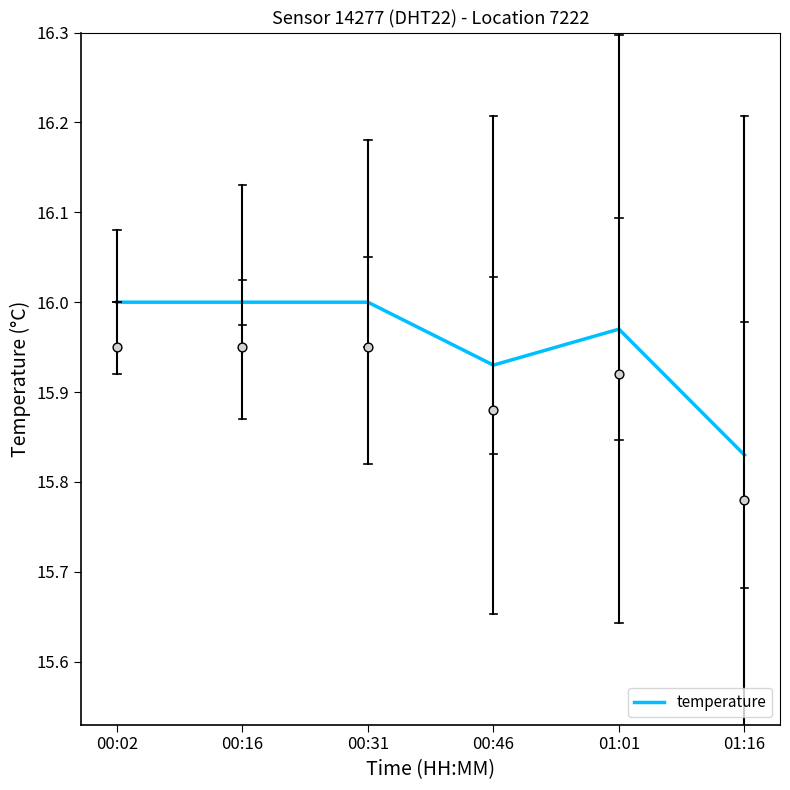

Between 01:01 and 00:46, which is larger?

01:01